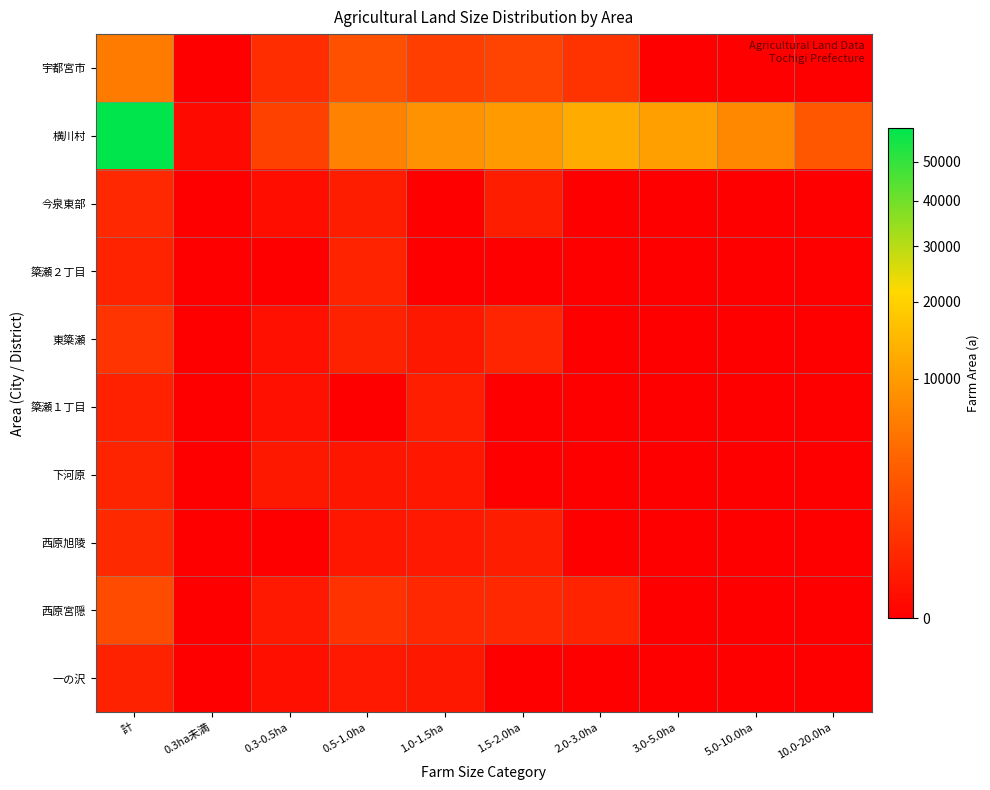

Which series has the largest range (max minus min)?

横川村